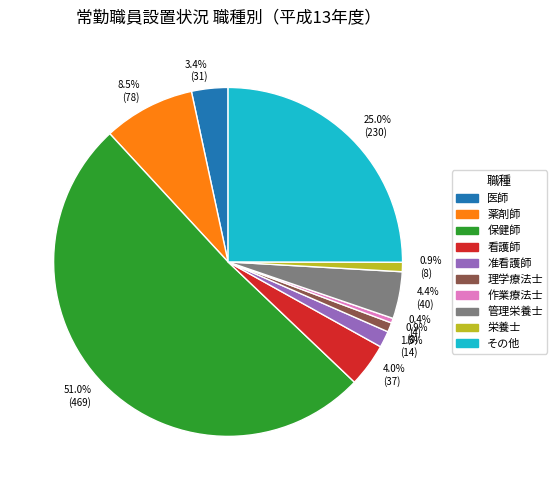

Does any single category account for the majority?

Yes